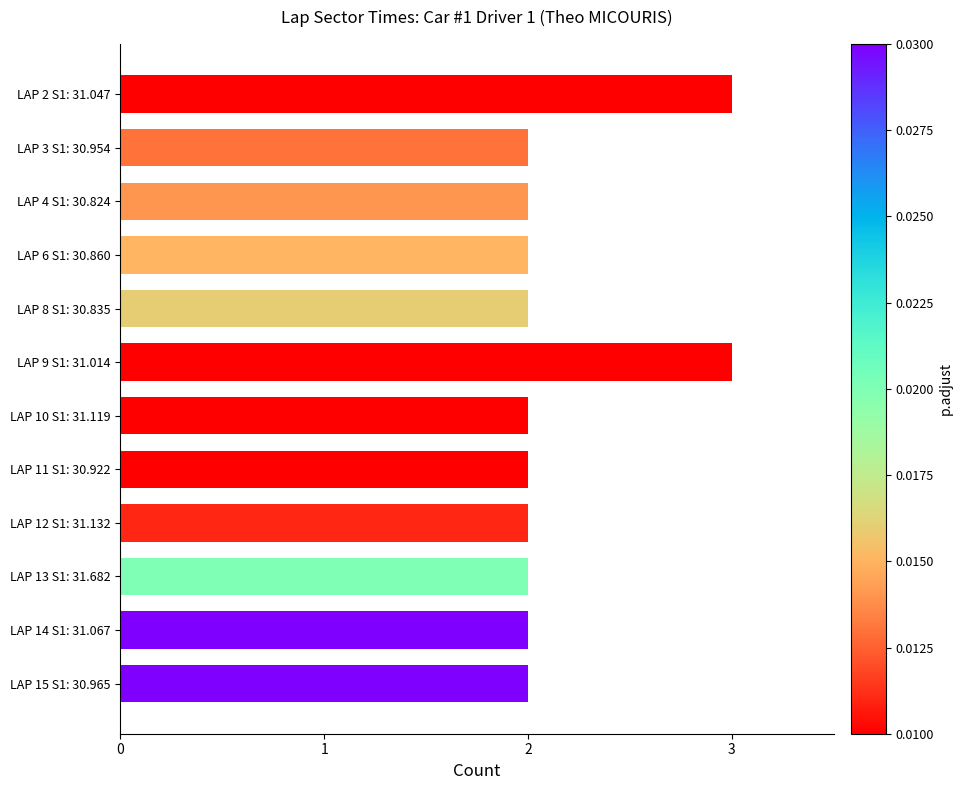

What position from the bottom is LAP 11 S1: 30.922?

5